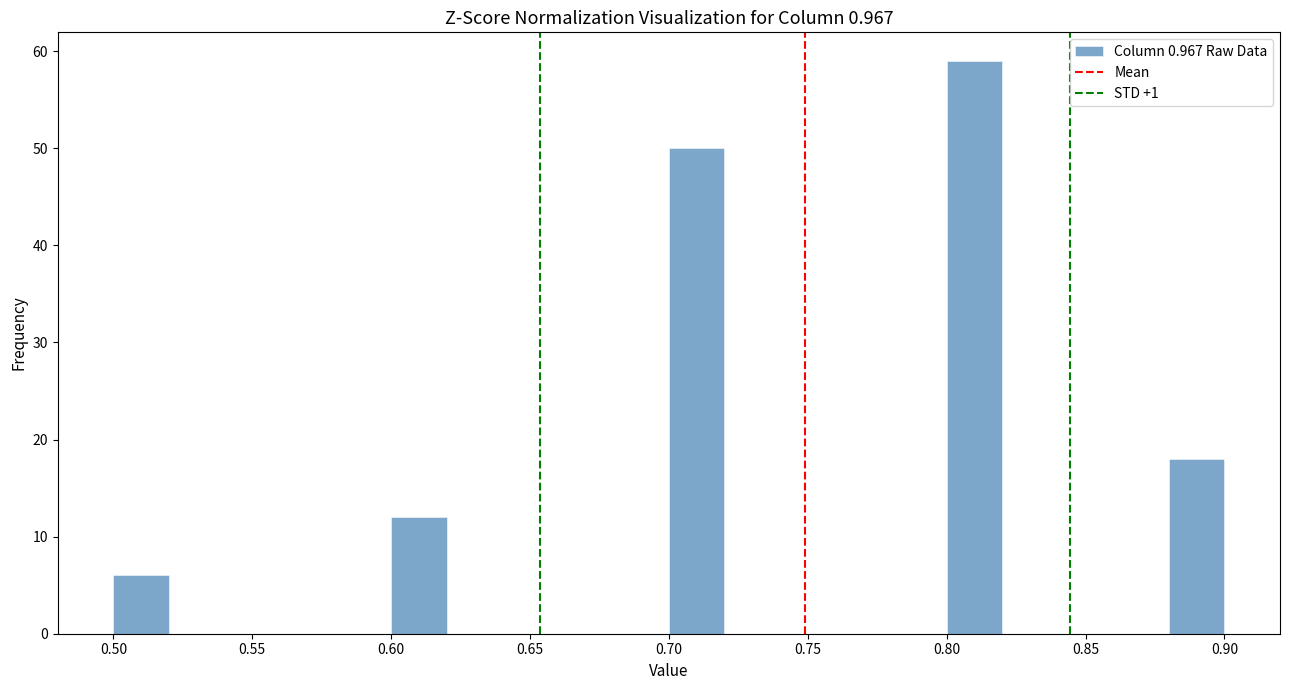

Reading left to right, transcribe this chart: for each bar, give the range it covers on the x-axis and its height. The values are not printed on the chart, so give them approximately, as read against the axis.

0.50 to 0.52: 6
0.52 to 0.54: 0
0.54 to 0.56: 0
0.56 to 0.58: 0
0.58 to 0.60: 0
0.60 to 0.62: 12
0.62 to 0.64: 0
0.64 to 0.66: 0
0.66 to 0.68: 0
0.68 to 0.70: 0
0.70 to 0.72: 50
0.72 to 0.74: 0
0.74 to 0.76: 0
0.76 to 0.78: 0
0.78 to 0.80: 0
0.80 to 0.82: 59
0.82 to 0.84: 0
0.84 to 0.86: 0
0.86 to 0.88: 0
0.88 to 0.90: 18